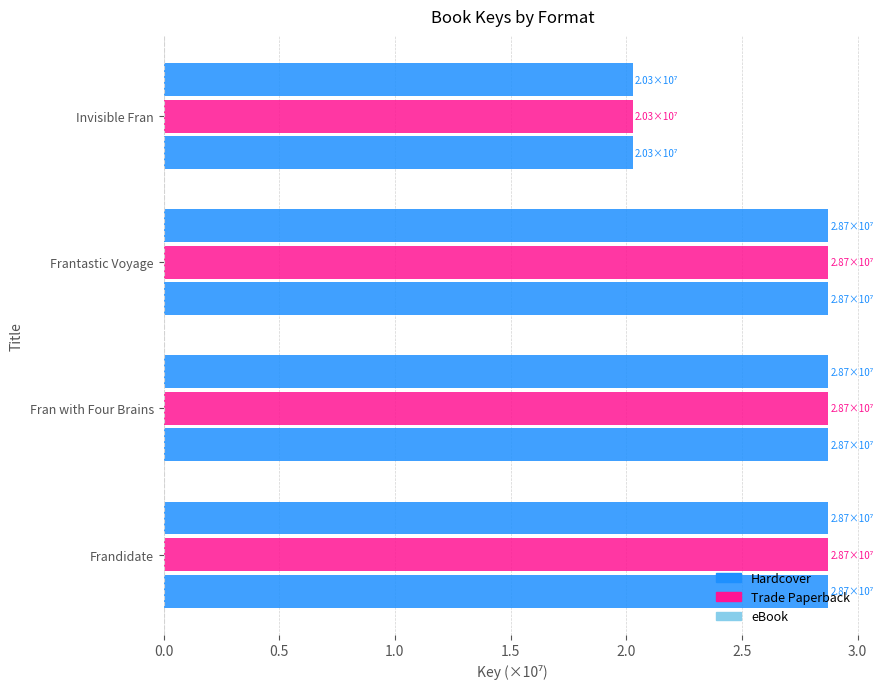

Reading left to right, transcribe all the data shown in this chart.

Hardcover: 2.9	2.9	2.9	2.0
Trade Paperback: 2.9	2.9	2.9	2.0
eBook: 2.9	2.9	2.9	2.0